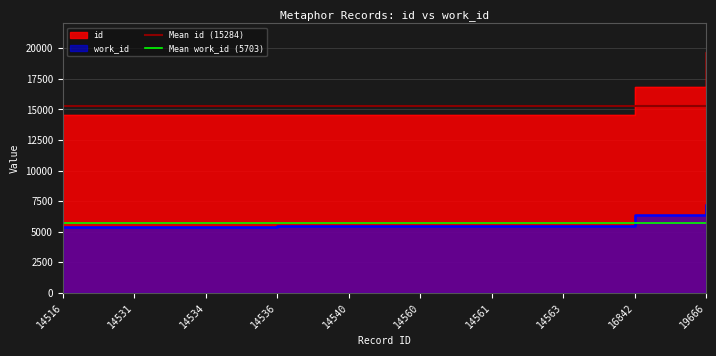

What is the value of the Mean id (15284) point at the 2nd from the left?

15284